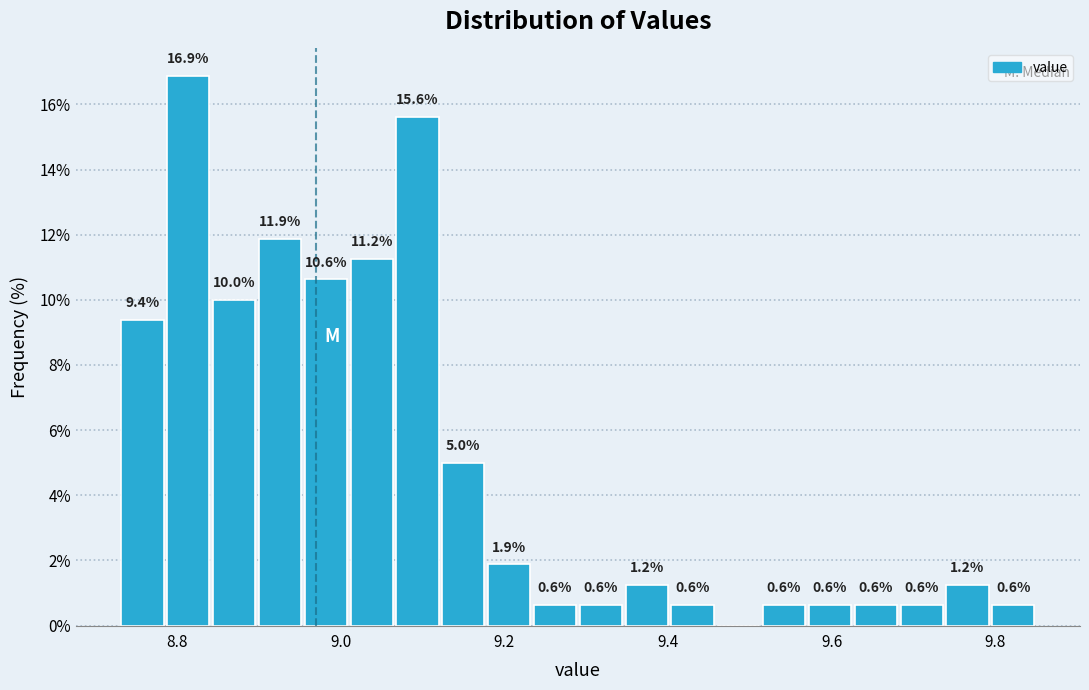

Read against the x-axis, roughly where is the centre of the tallest bar?

8.82